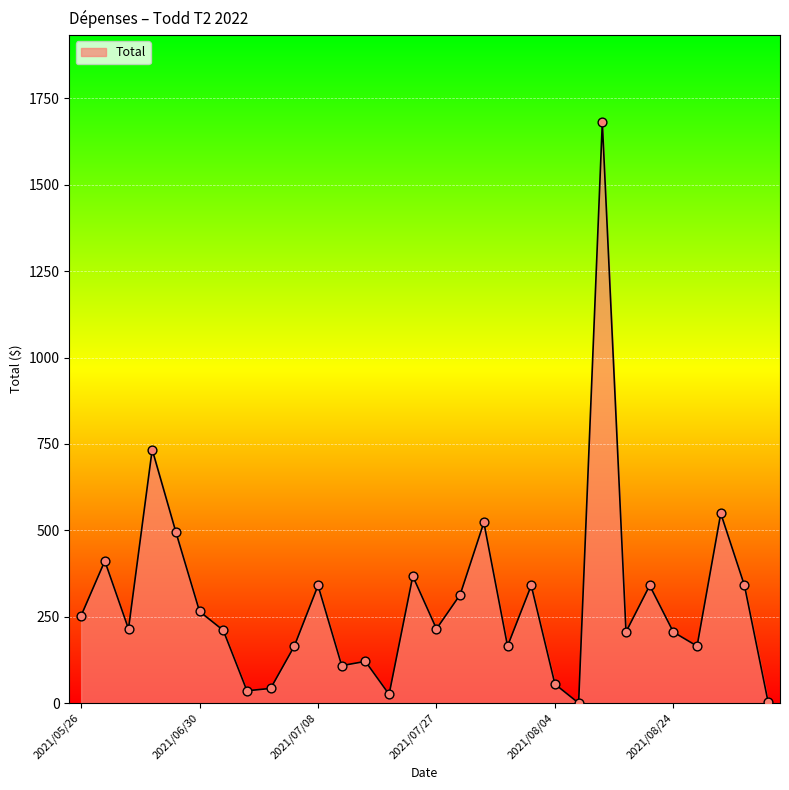

How many lines are shown in the chart?

1